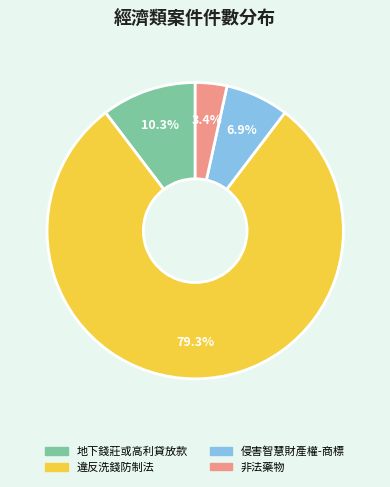

Which has a higher value, 地下錢莊或高利貸放款 or 侵害智慧財產權-商標?

地下錢莊或高利貸放款